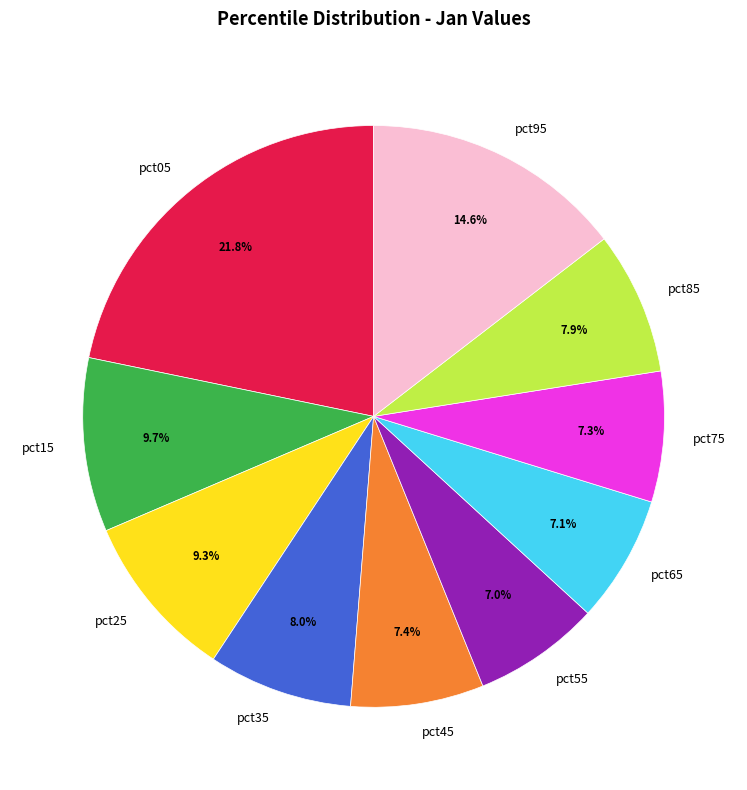

What portion of the pie excludes pct45?

92.6%